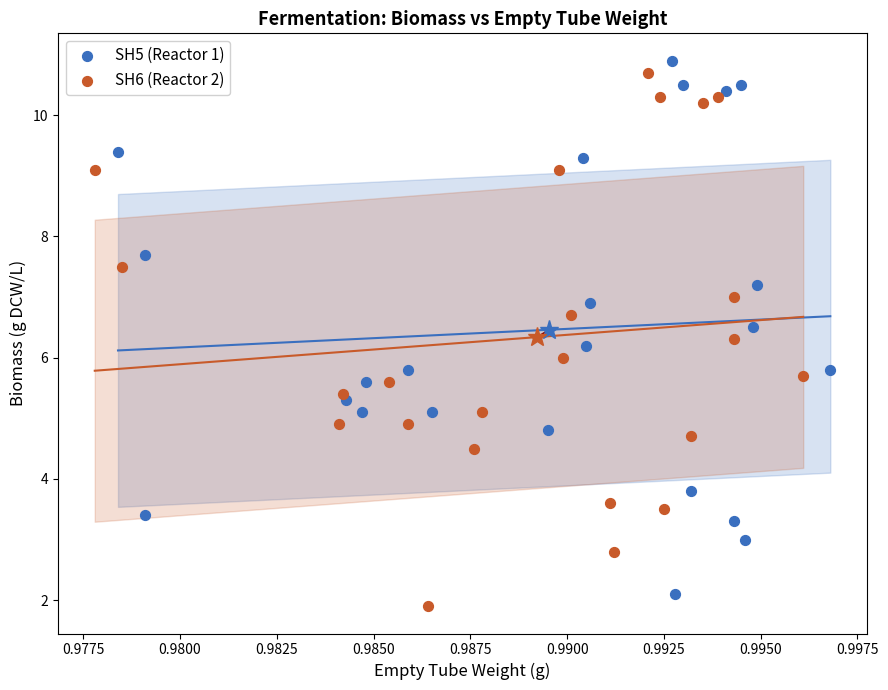

What are all the series names shown in the legend?

SH5 (Reactor 1), SH6 (Reactor 2)